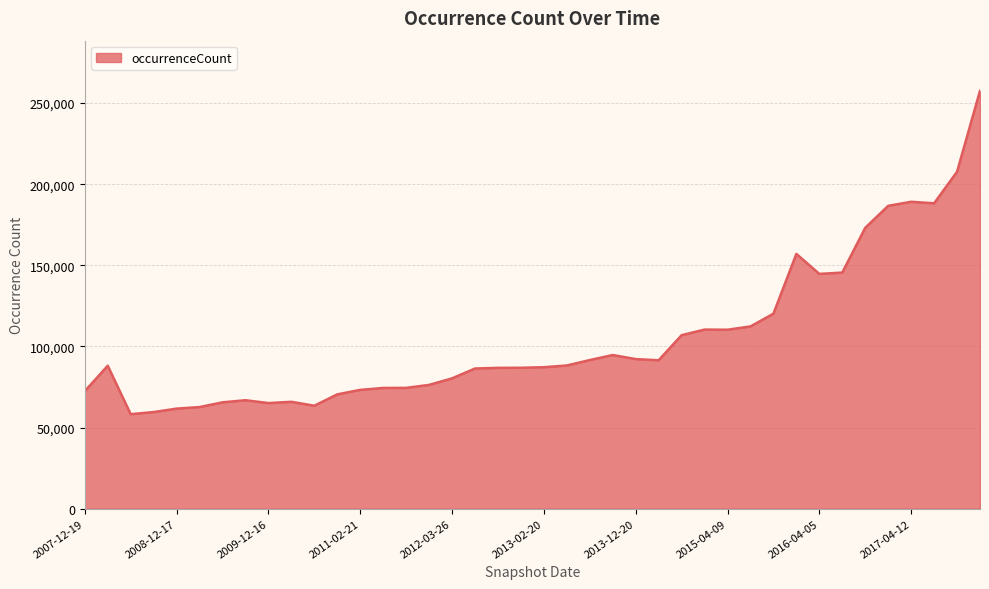

What is the minimum value shown in the chart?

58259